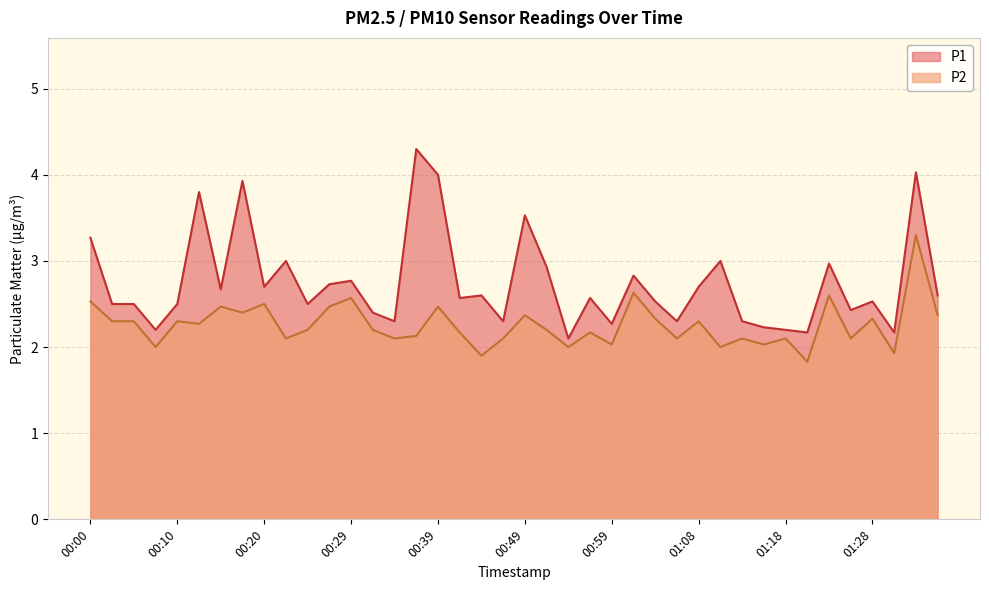

What is the label of the 14th point from the right?

01:03